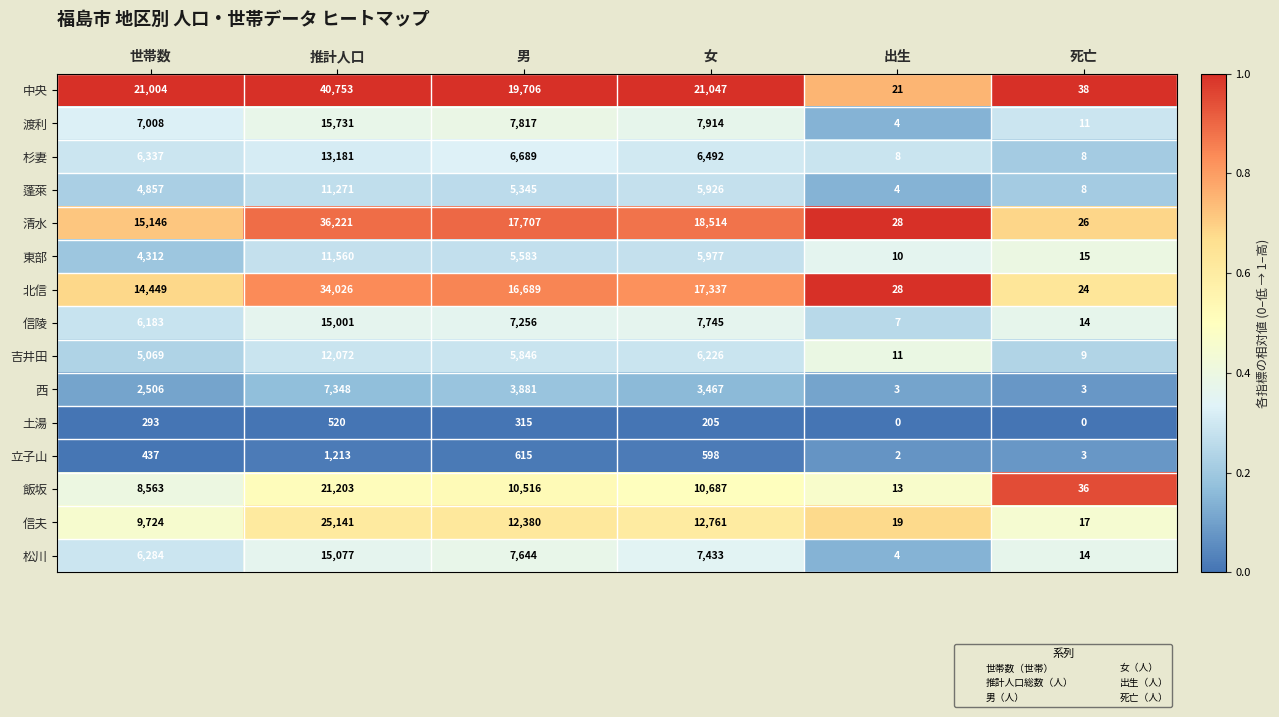

What is the sum of all 松川 values?

36456